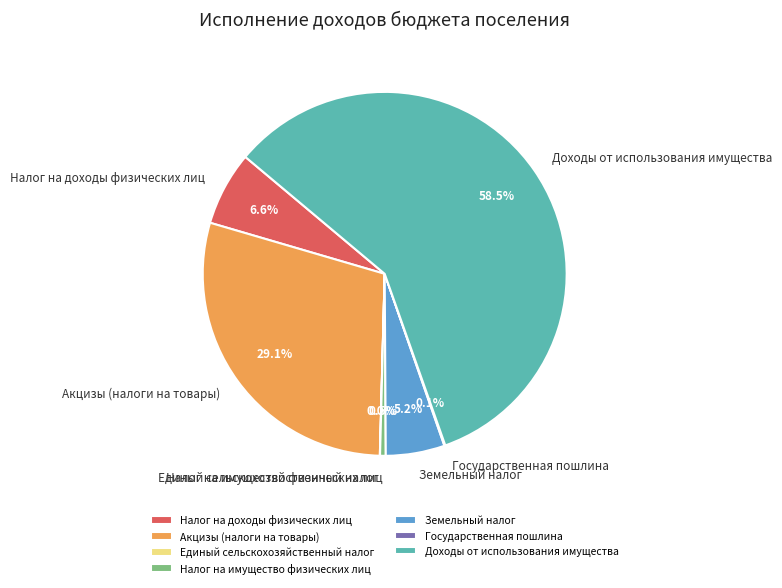

What portion of the pie excludes Налог на имущество физических лиц?

99.5%